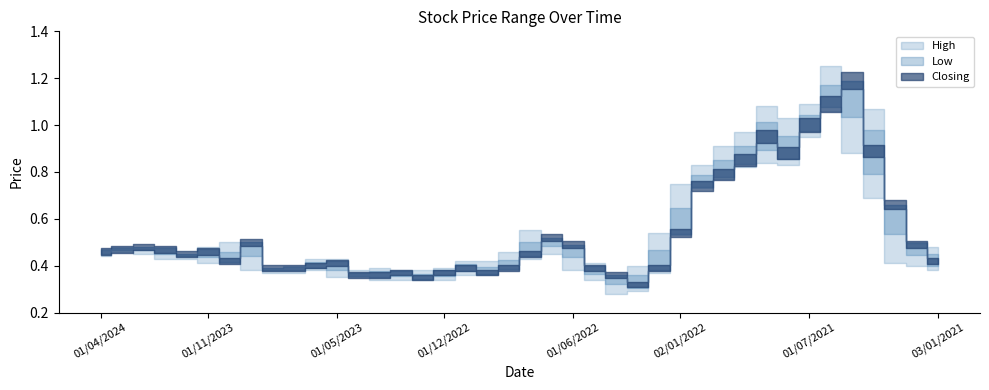

What is the label of the 38th point from the left?

01/03/2021